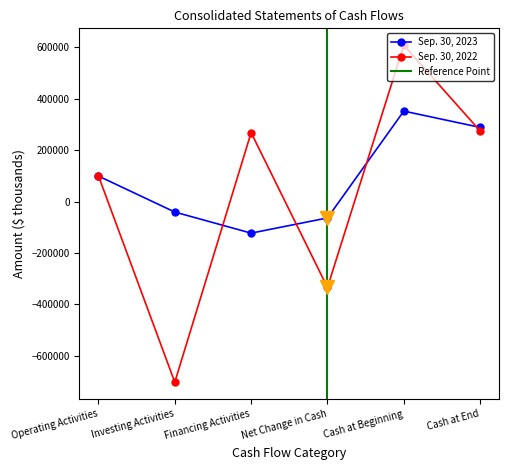

What is the difference between the Sep. 30, 2022 values at Cash at End and Operating Activities?

174769